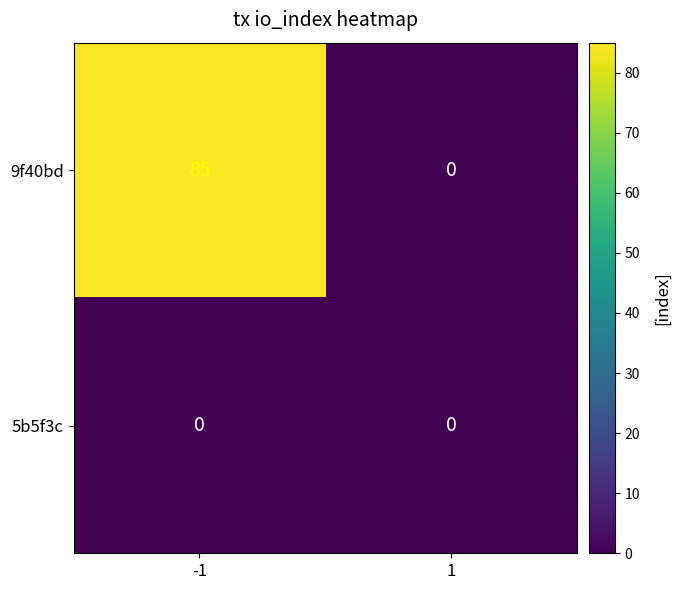

Which series has the widest spread of values?

9f40bd